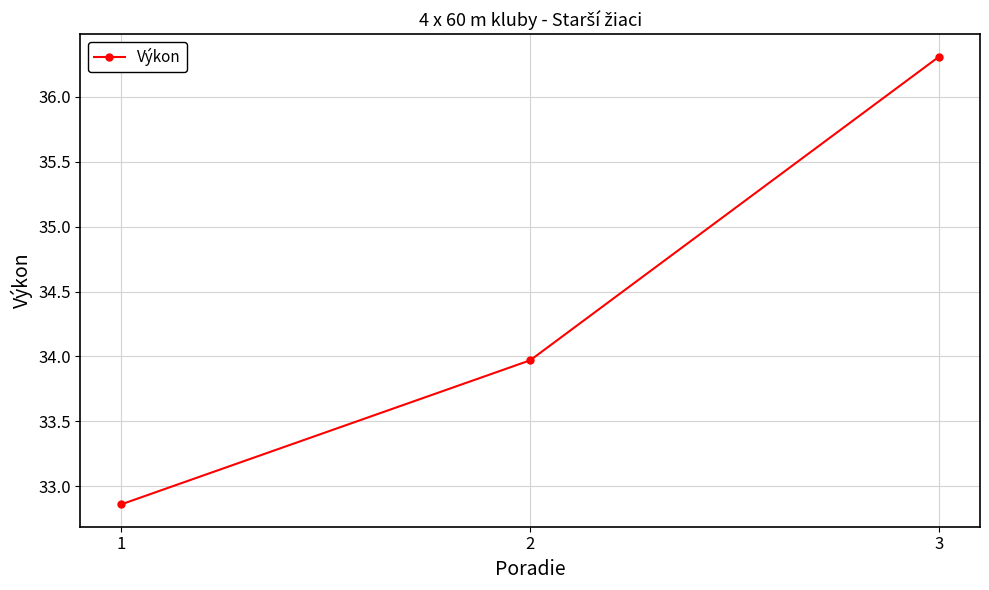

Is it true that the value at 1 is 17.2?

False